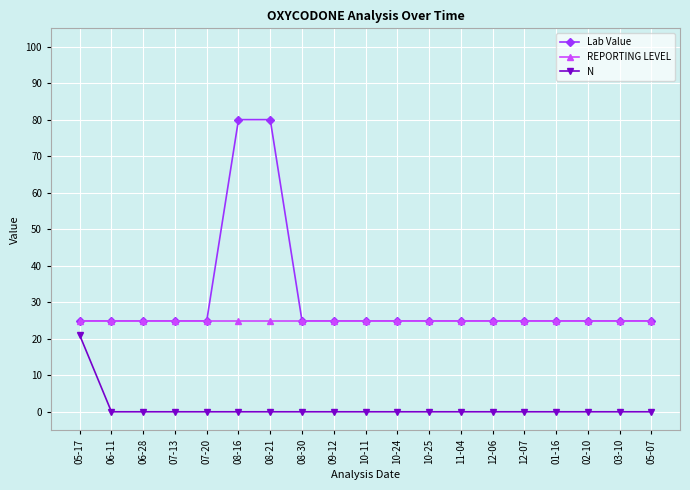

True or false: Lab Value and N cross at least once.

False